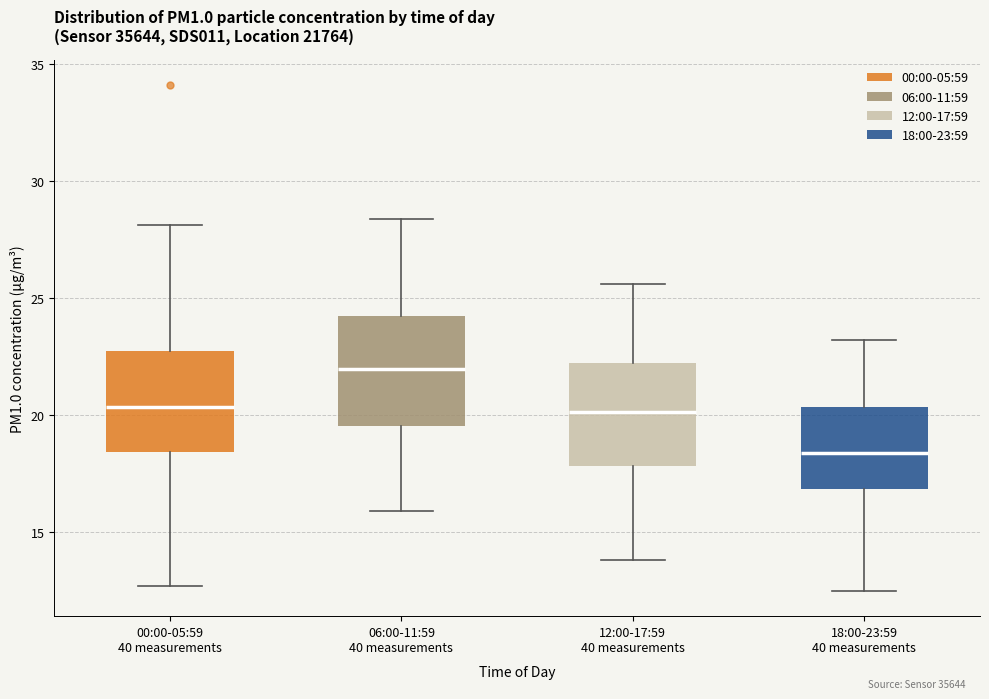

Where does the median line of the box for 18:00-23:59 40 measurements sit on the y-axis? The values are not printed on the chart, so give them approximately, as read against the axis.

18.5